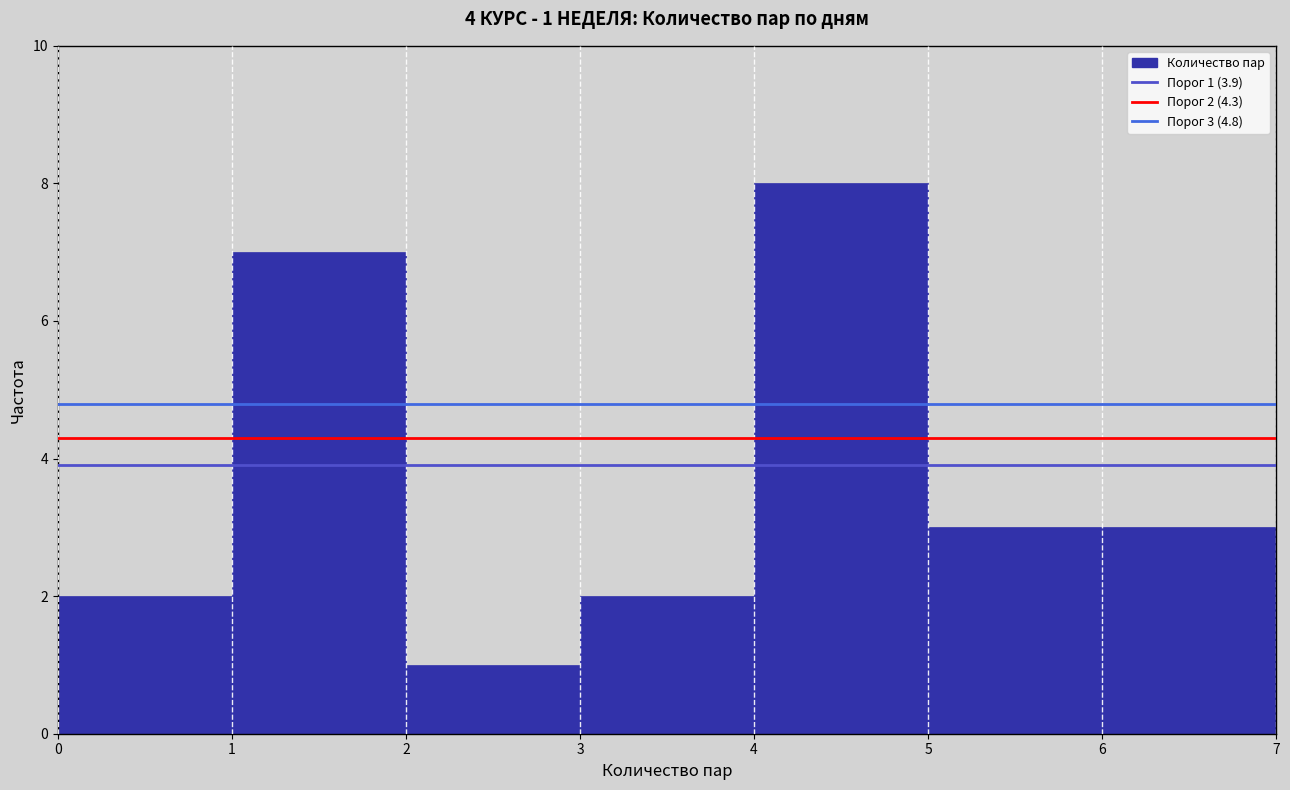

Over which range of the x-axis is the bar tallest?

4 to 5